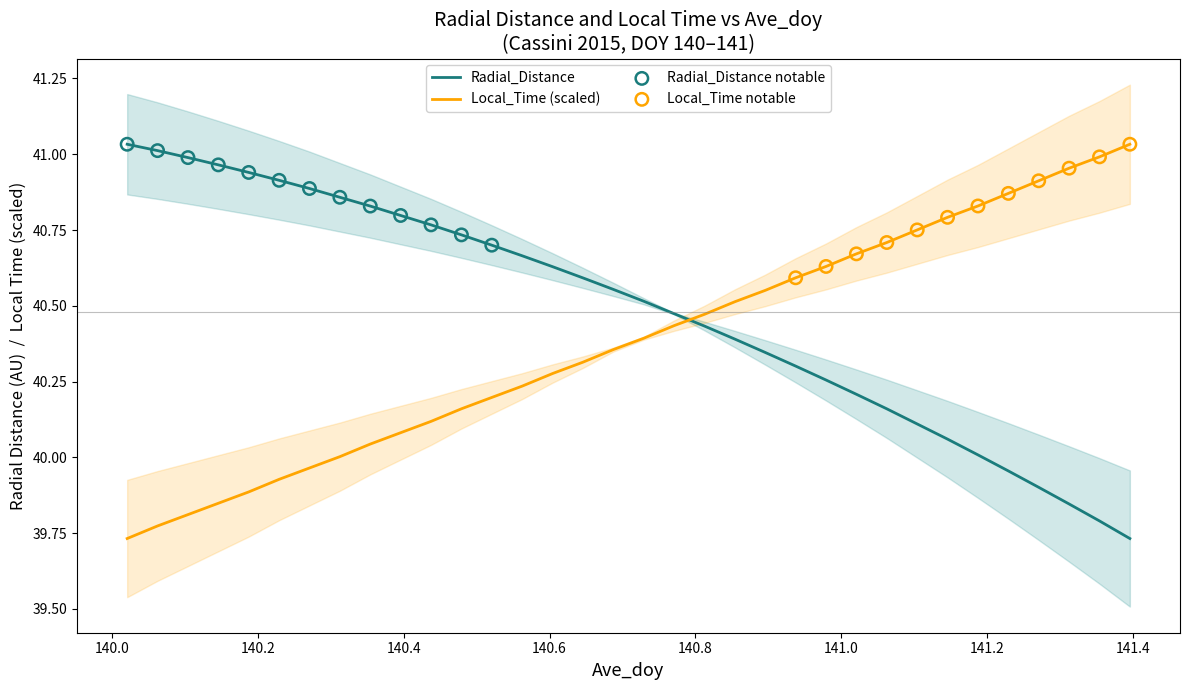

Which series has the largest Y range (max minus min)?

Radial_Distance